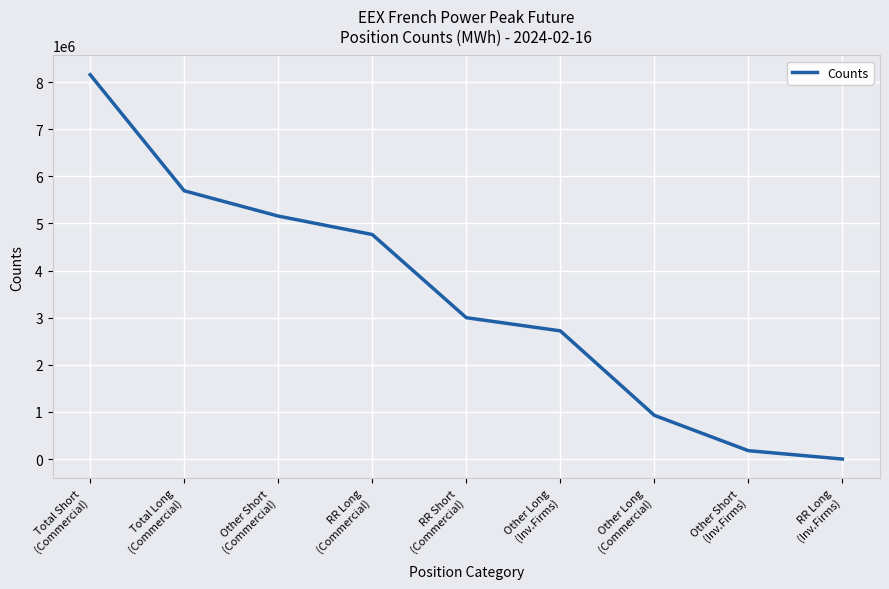

What is the difference between the maximum and minimum values?

8155176